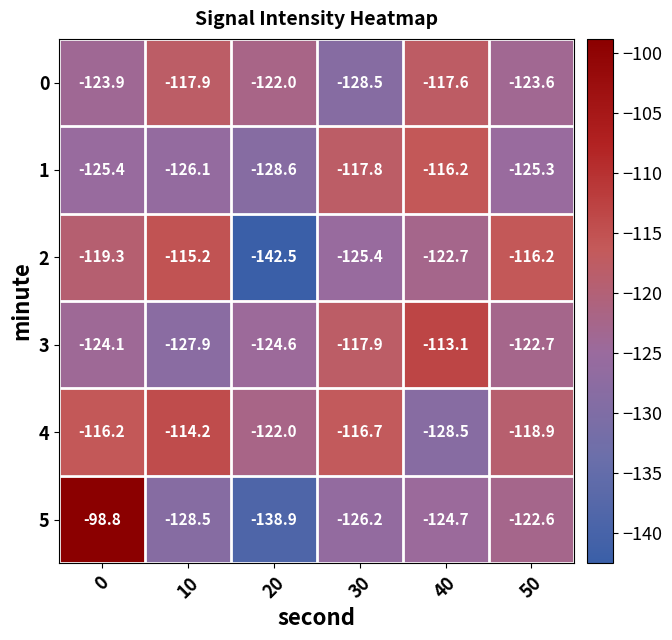

What is the difference between the highest and lowest values at 50?

9.1